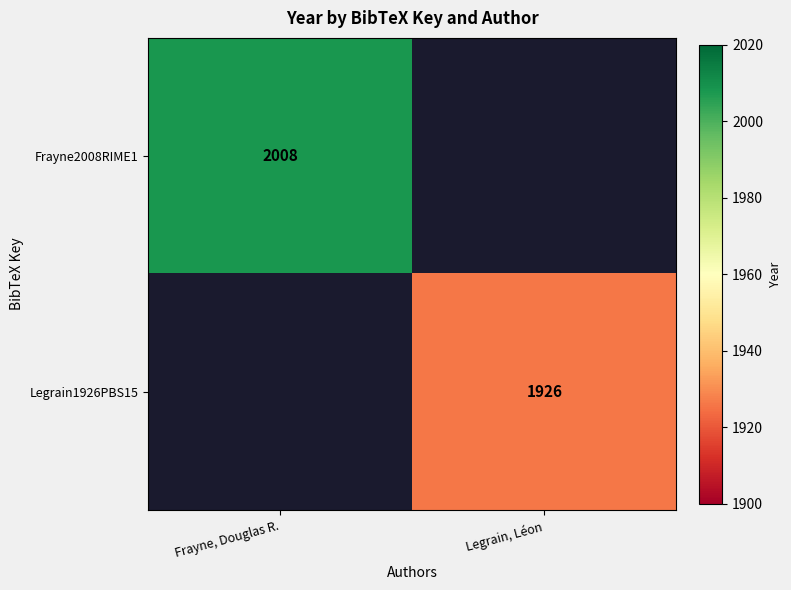

True or false: Legrain1926PBS15 has a value of 1926 at Legrain, Léon.

True